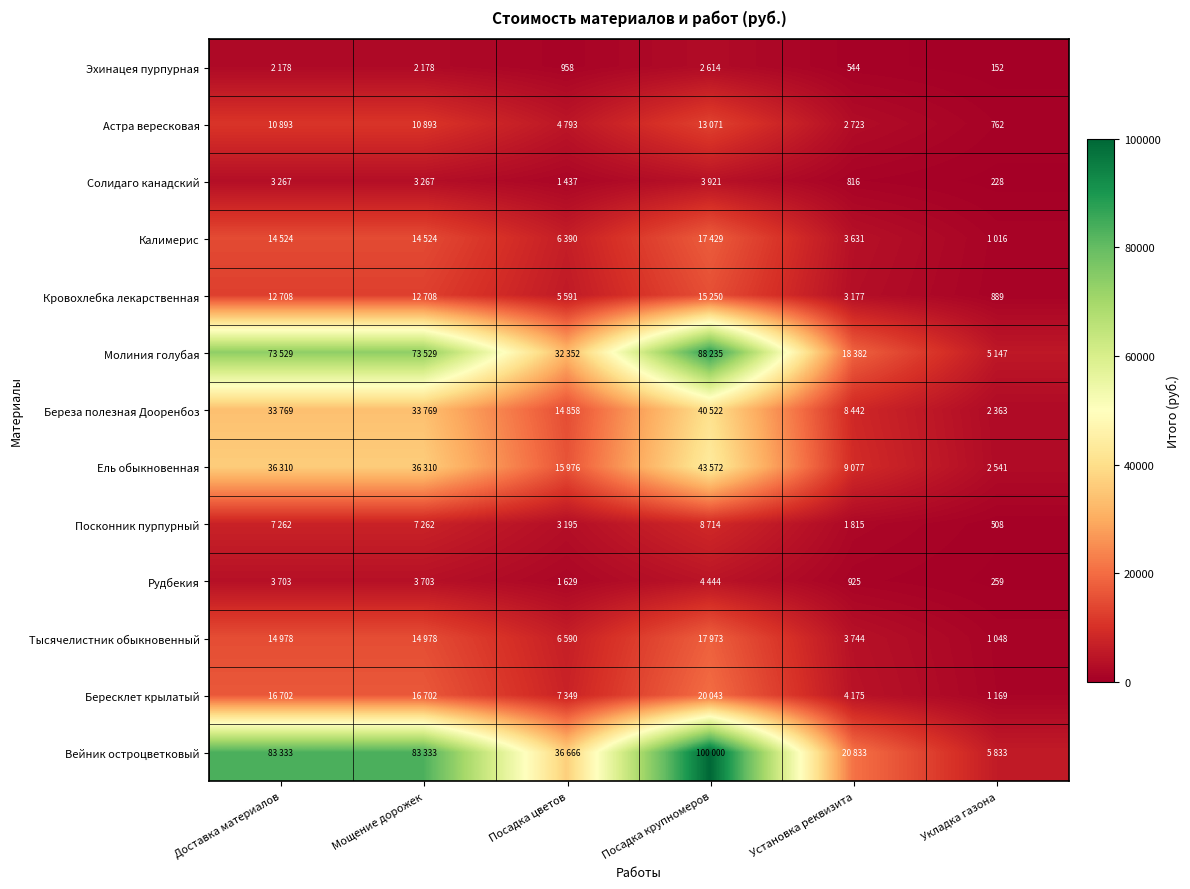

What is the difference between the Вейник остроцветковый values at Доставка материалов and Установка реквизита?

62500.0